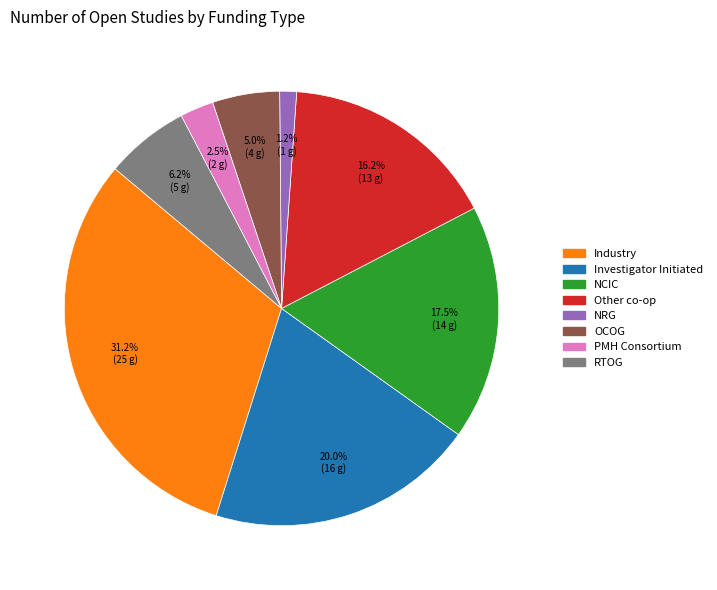

To the nearest percent, what is the combined percentage of Other co-op and Investigator Initiated?

36%